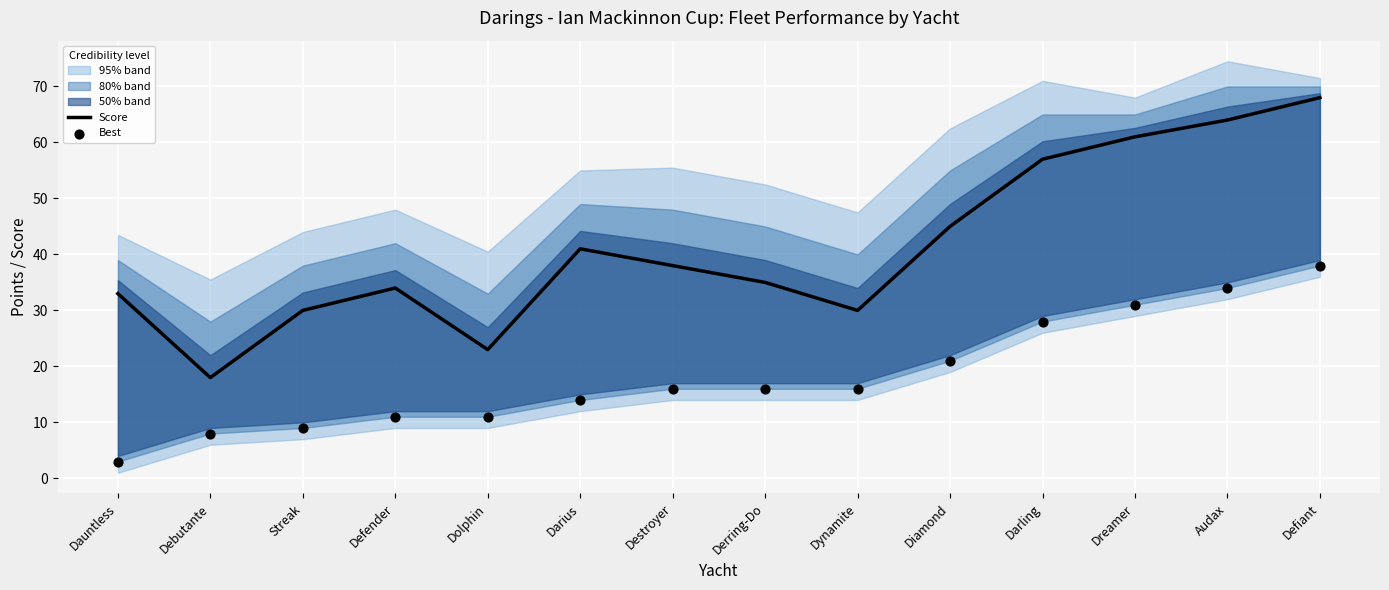

What is the total value across all series at Dynamite?

46